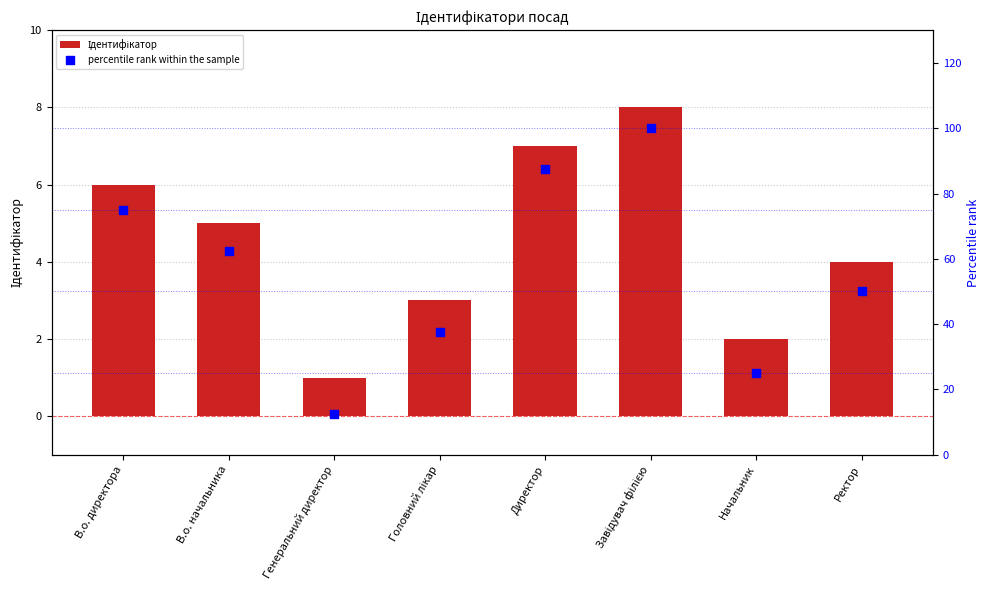

What is the total value across all series at Ректор?

54.0